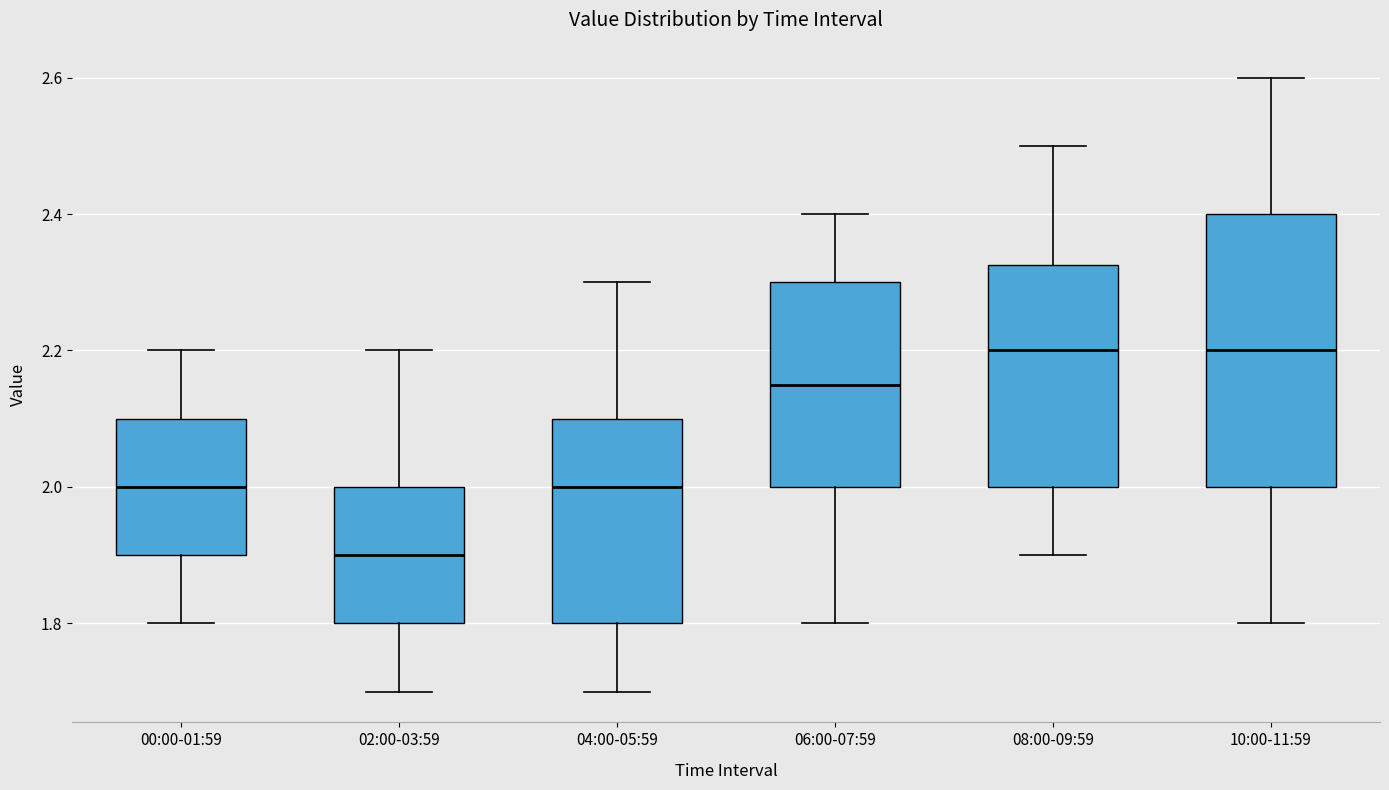

Reading left to right, read every box against the y-axis: the position of its median line, the range the box covers, and the ends of its whiskers. The values are not printed on the chart, so give them approximately, as read against the axis.

00:00-01:59: median 2.00, box 1.90 to 2.10, whiskers 1.80 to 2.20
02:00-03:59: median 1.90, box 1.80 to 2.00, whiskers 1.70 to 2.20
04:00-05:59: median 2.00, box 1.80 to 2.10, whiskers 1.70 to 2.30
06:00-07:59: median 2.16, box 2.00 to 2.30, whiskers 1.80 to 2.40
08:00-09:59: median 2.20, box 2.00 to 2.32, whiskers 1.90 to 2.50
10:00-11:59: median 2.20, box 2.00 to 2.40, whiskers 1.80 to 2.60